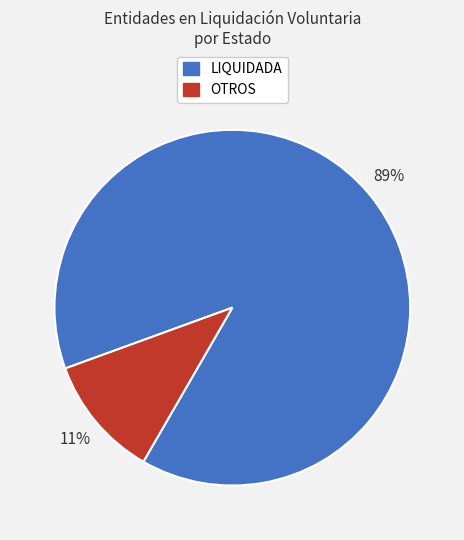

To the nearest percent, what is the difference between the largest and smallest slice percentages?

78%